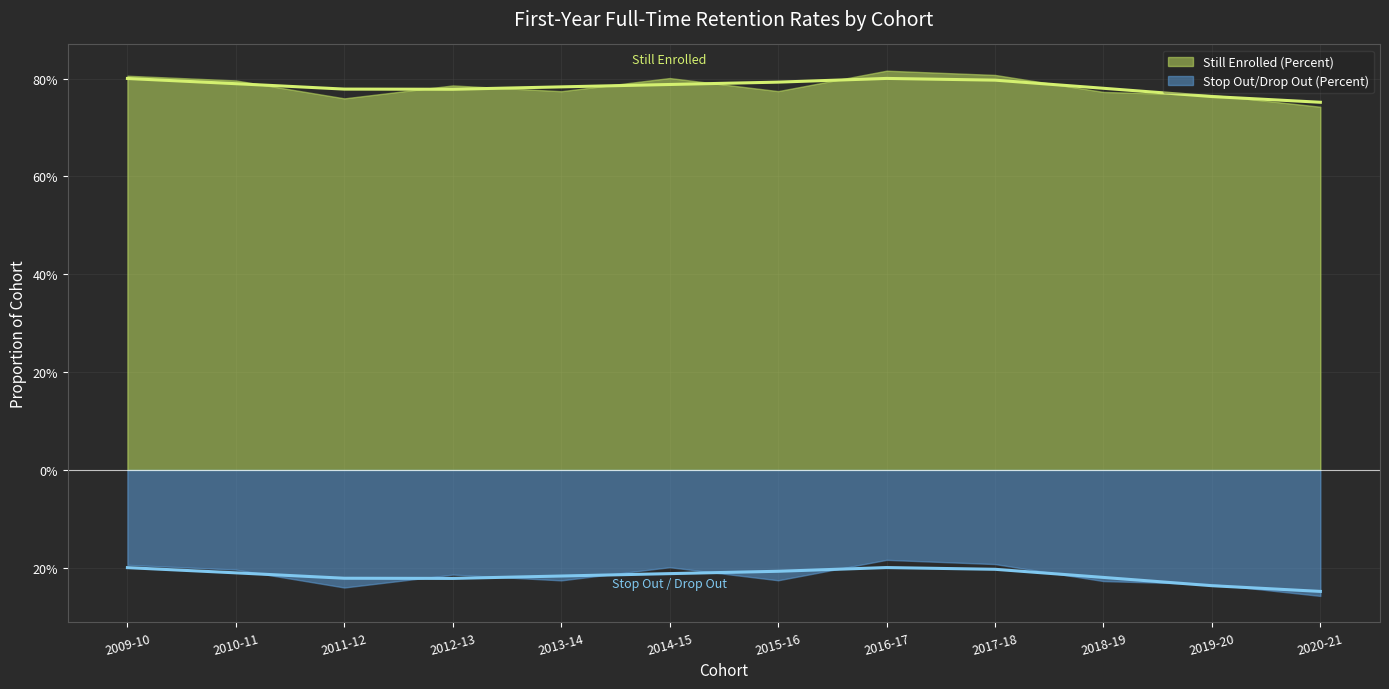

What are all the series names shown in the legend?

Still Enrolled (Percent), Stop Out/Drop Out (Percent)